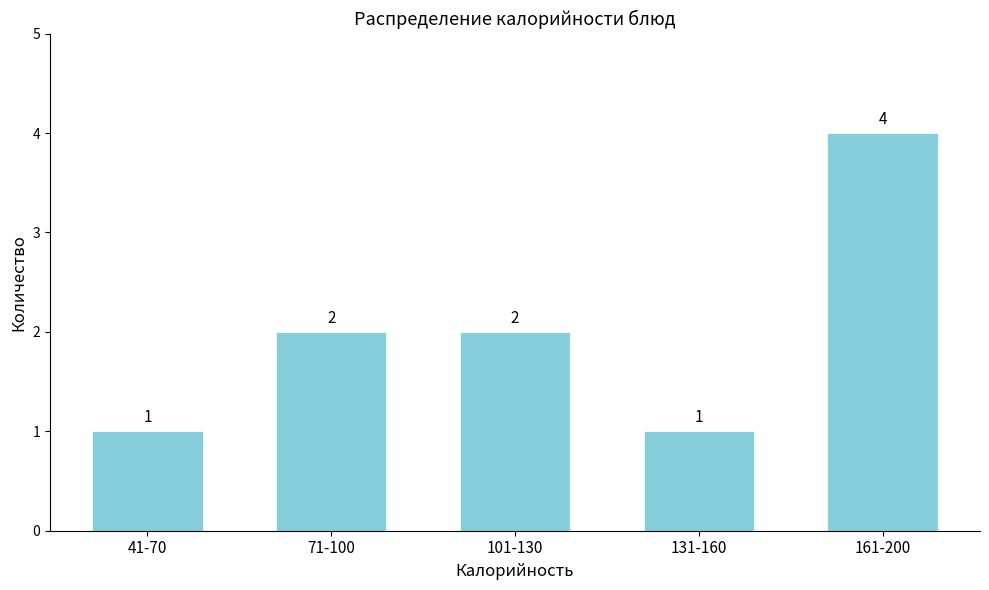

Reading right to left, extract all data points from this chart.

161-200=4	131-160=1	101-130=2	71-100=2	41-70=1